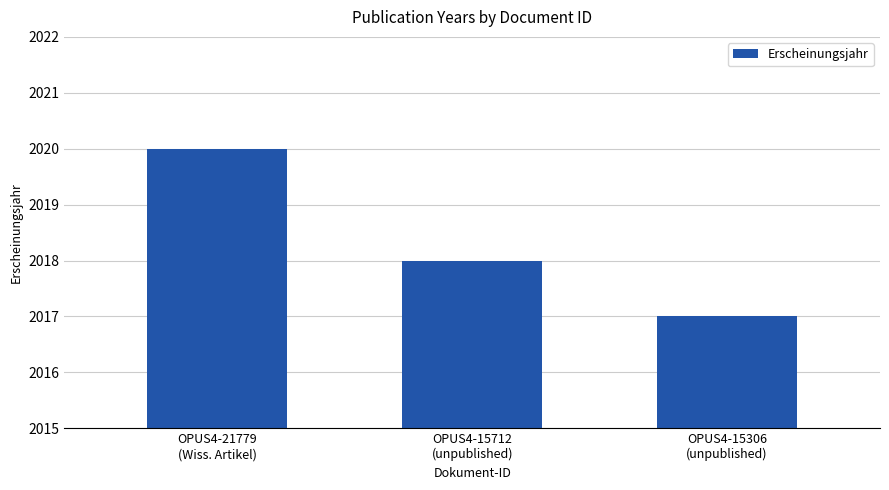

List the labels in order of value, smallest first.

OPUS4-15306
(unpublished), OPUS4-15712
(unpublished), OPUS4-21779
(Wiss. Artikel)